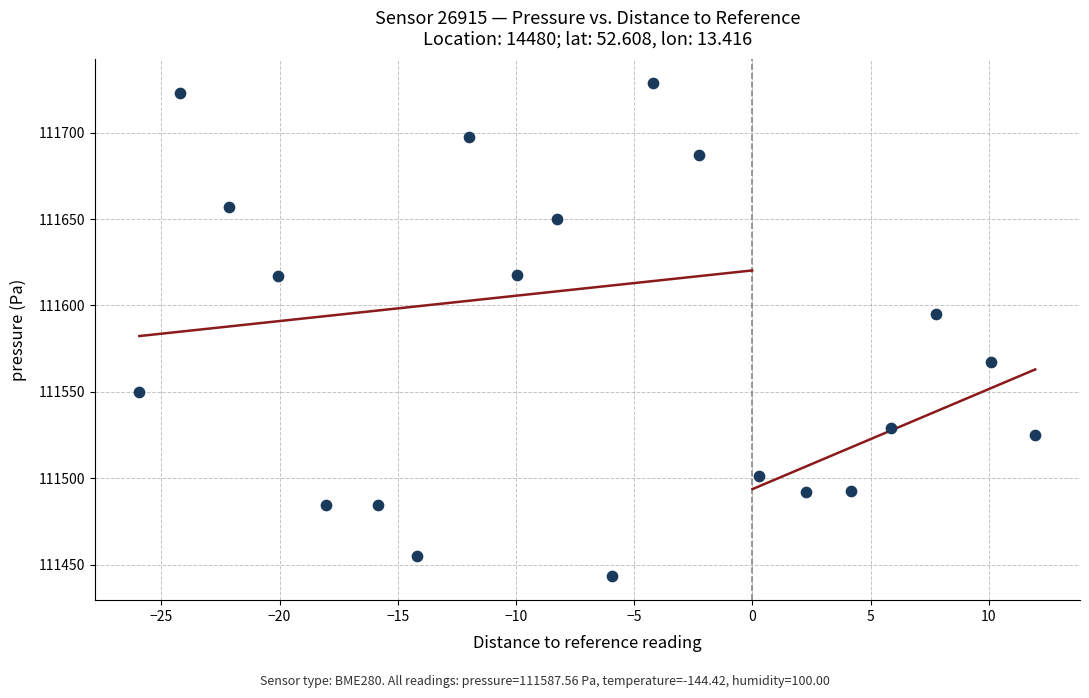

What Y value in the scatter plot is closest to 111586?

111595.0